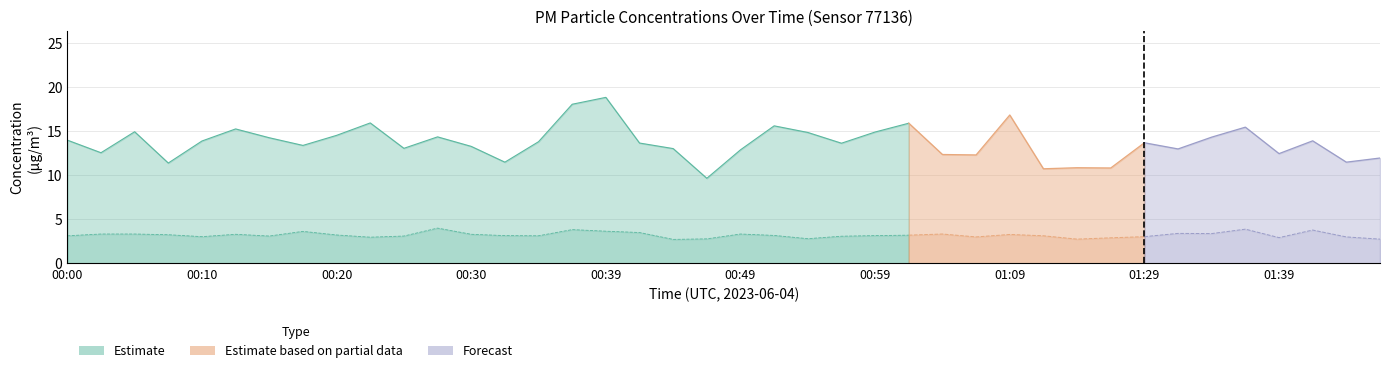

Rank the series by their average value, from lowest to highest.

P2, P1